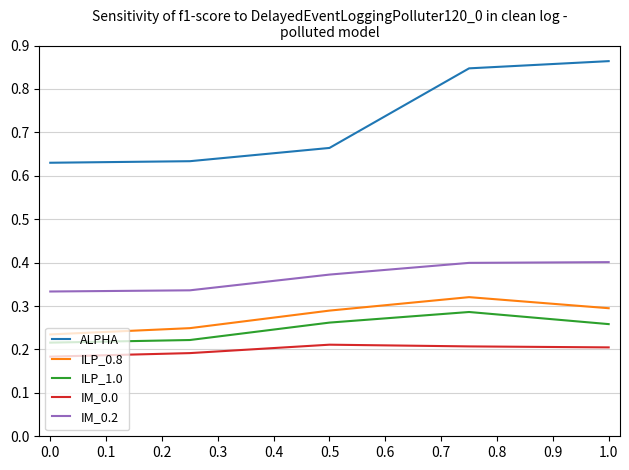

Which series has the largest total across all categories?

ALPHA